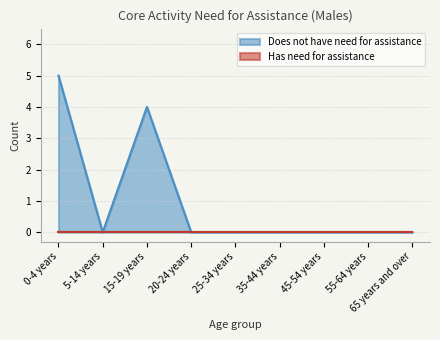

Reading right to left, extract all data points from this chart.

65 years and over=0	55-64 years=0	45-54 years=0	35-44 years=0	25-34 years=0	20-24 years=0	15-19 years=4	5-14 years=0	0-4 years=5